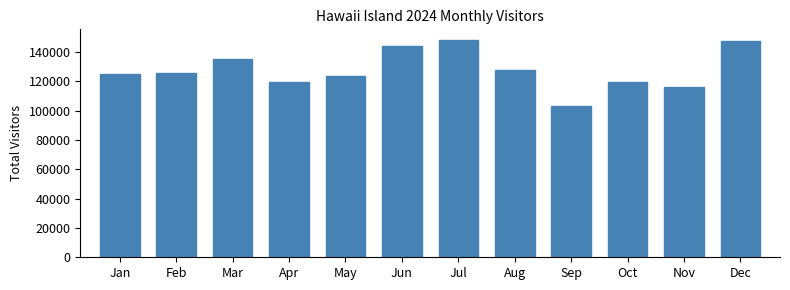

What is the difference between the maximum and minimum values?

44687.4